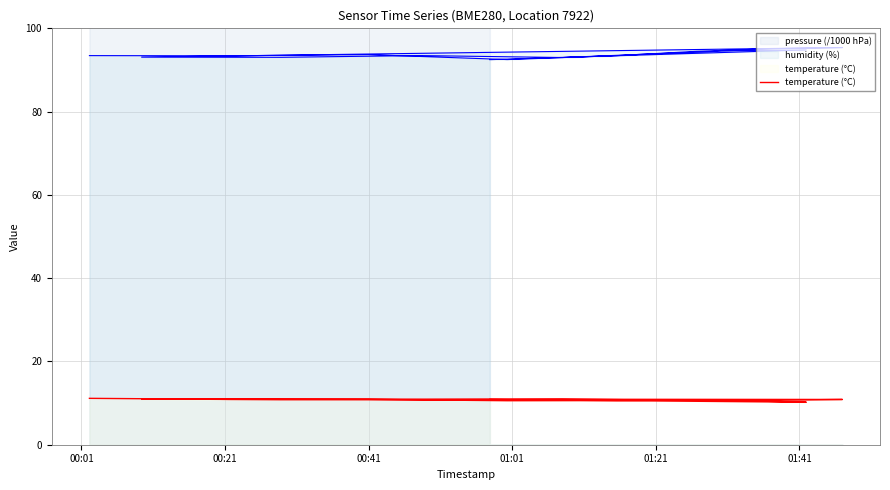

How many lines are shown in the chart?

1